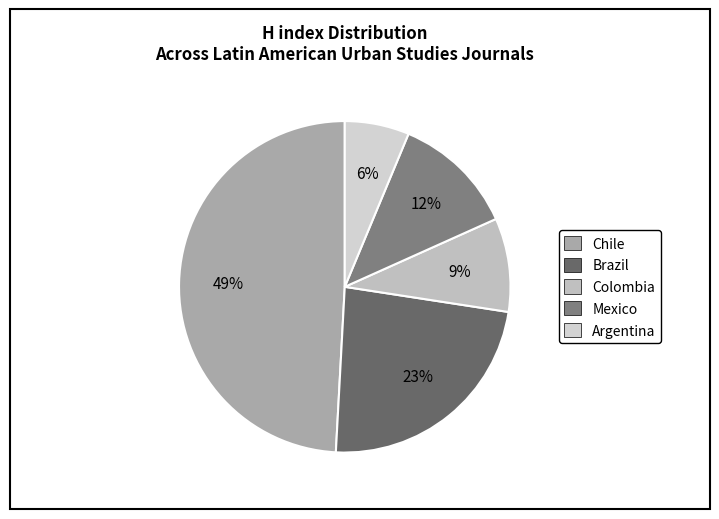

Count the number of slices in the pie.

5